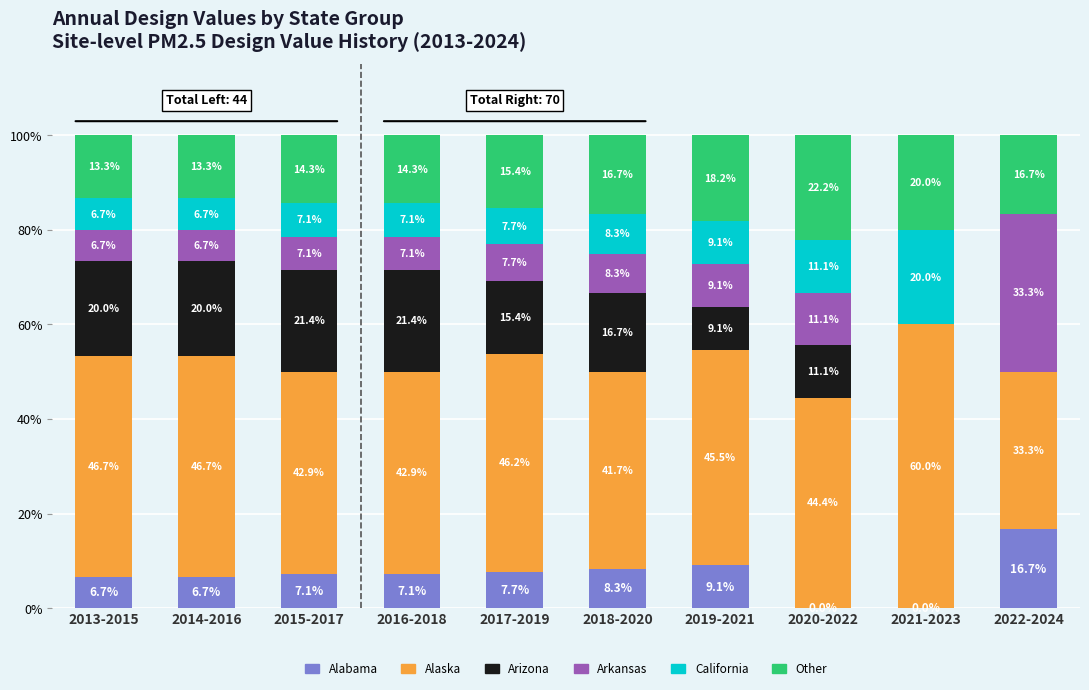

Read the Alabama value at 2015-2017.

7.1